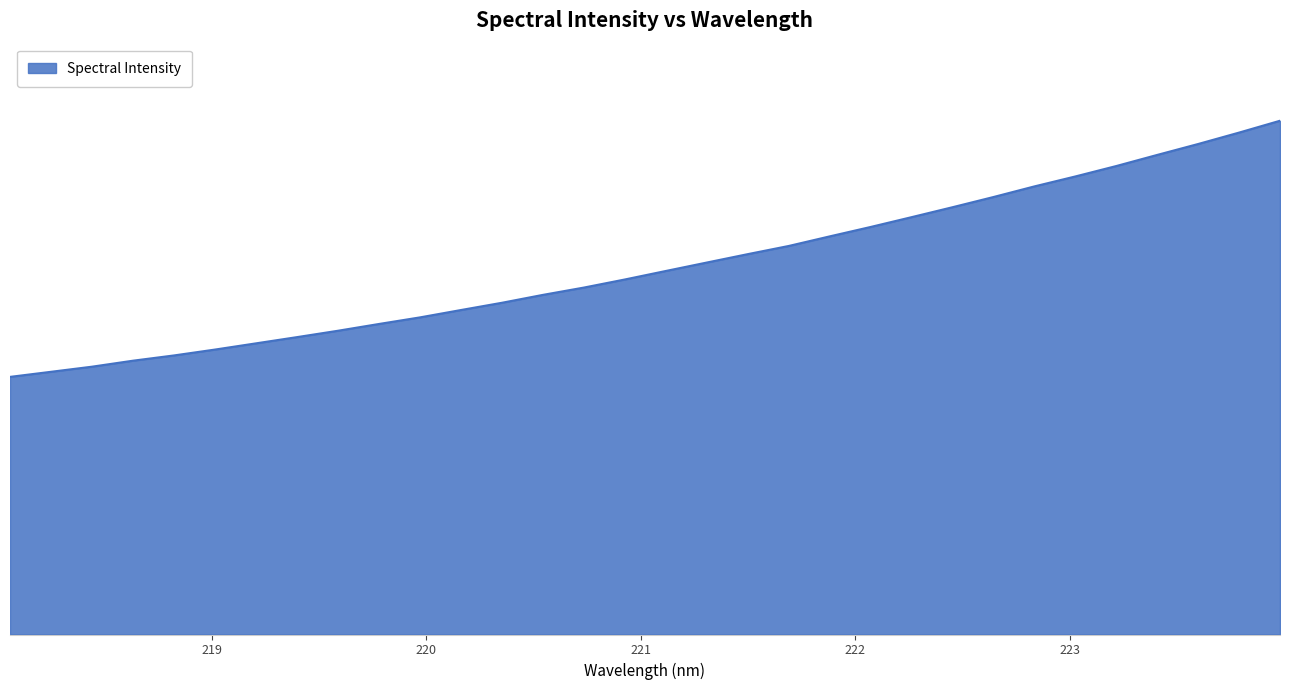

Does the chart display data point markers on the line(s)?

No